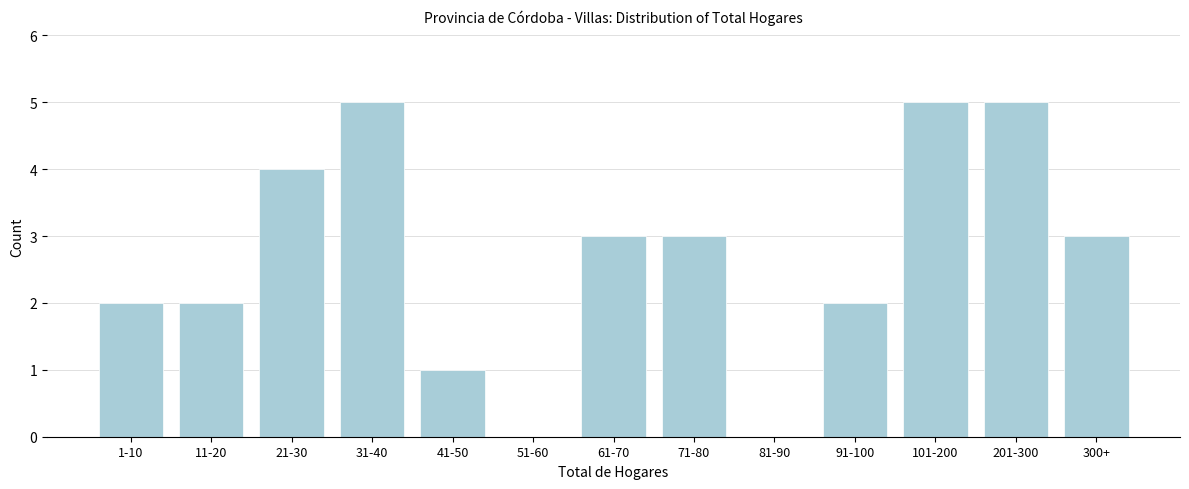

Reading left to right, what are all the values shown in this chart?

1-10=2	11-20=2	21-30=4	31-40=5	41-50=1	51-60=0	61-70=3	71-80=3	81-90=0	91-100=2	101-200=5	201-300=5	300+=3